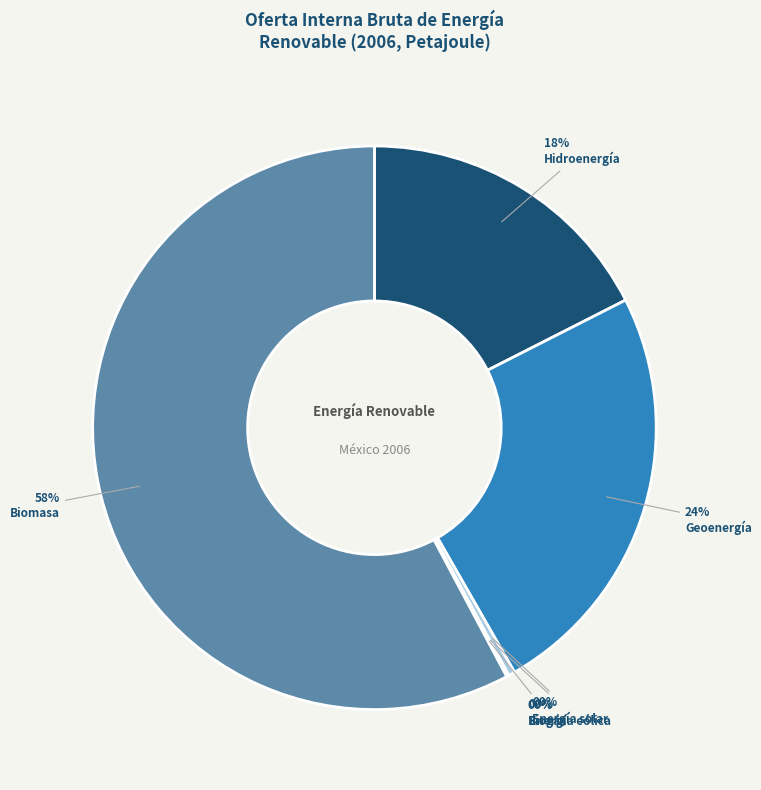

Which category accounts for the majority?

Biomasa